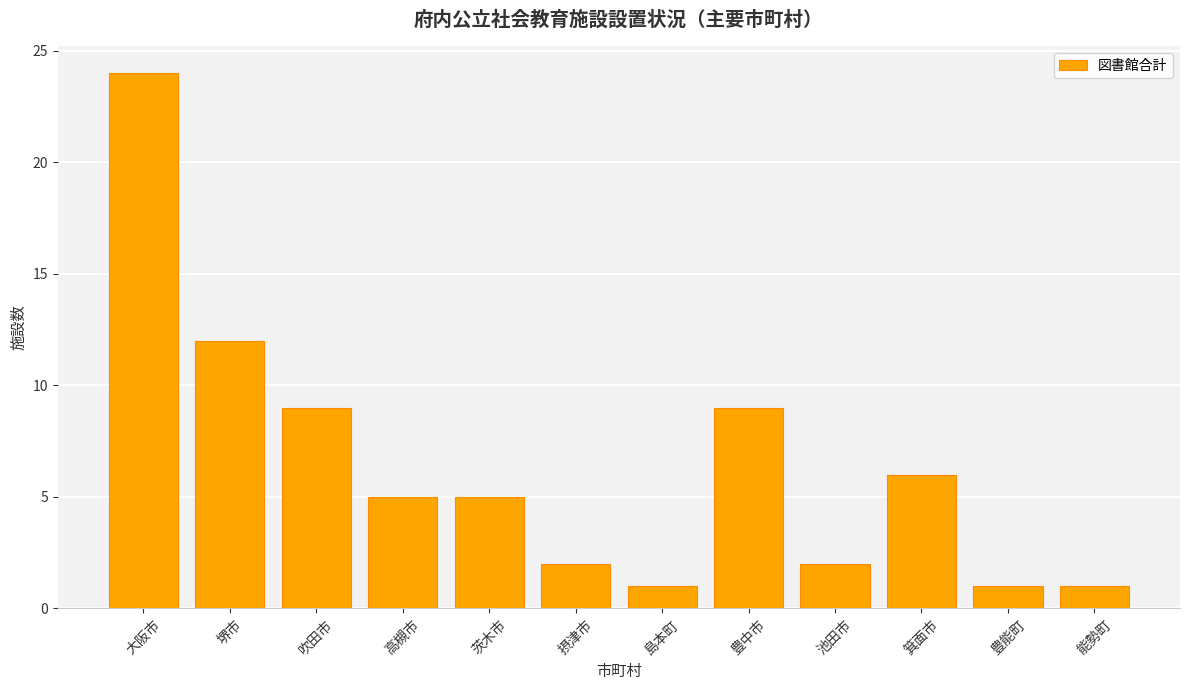

The chart shows a value of 1 at 島本町. True or false?

True